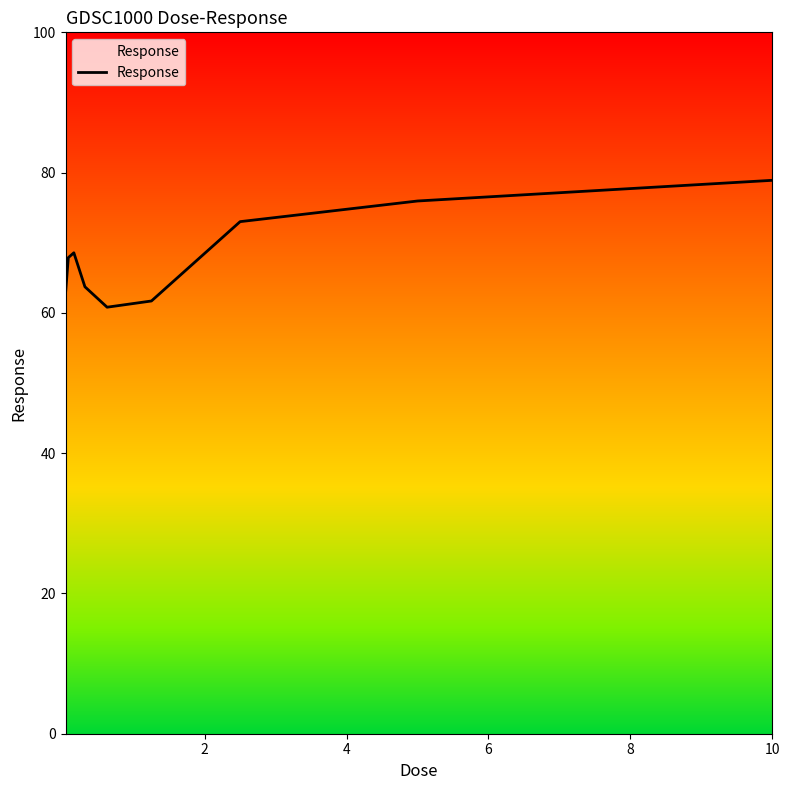

What is the difference between the maximum and minimum values?

18.1